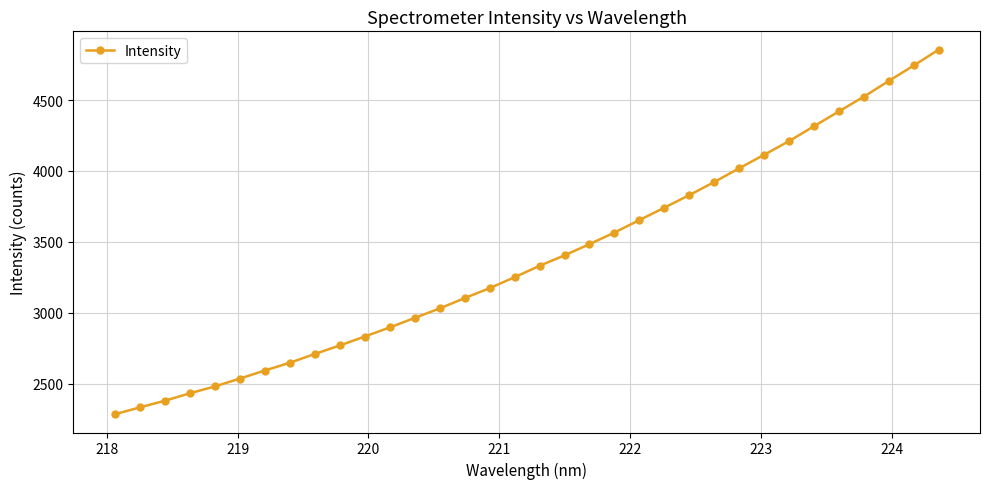

What is the sum of all values?

115175.6